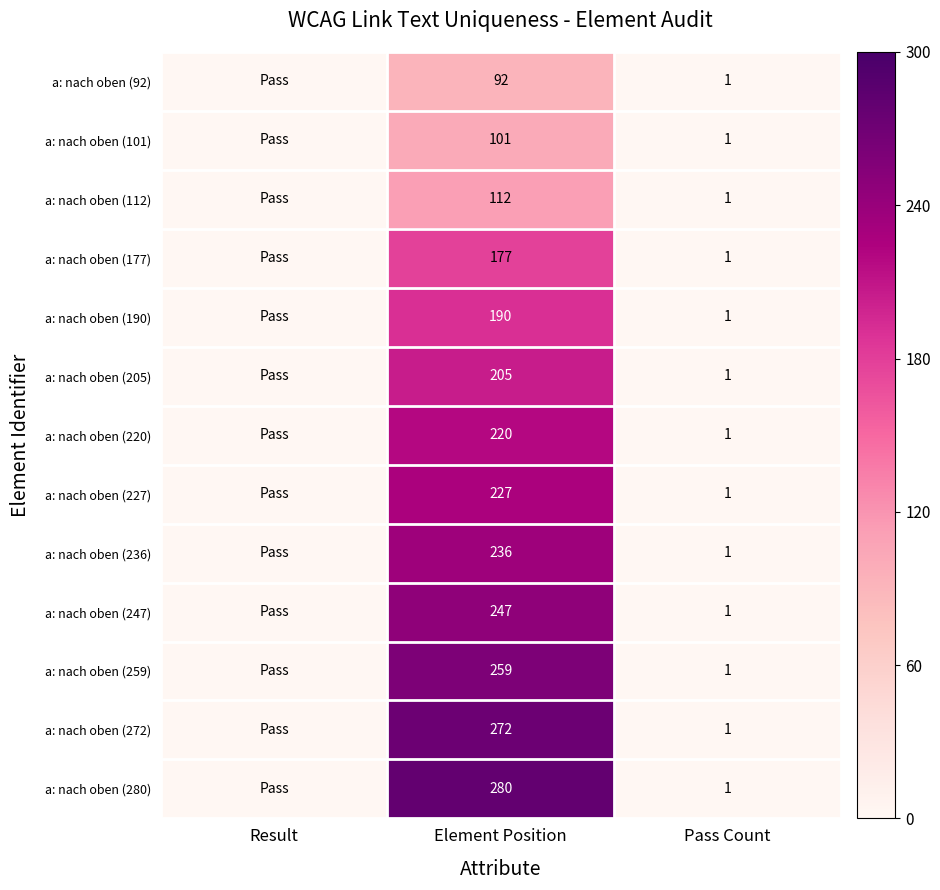

Between Element Position and Pass Count, which series saw the biggest shift?

a: nach oben (280)